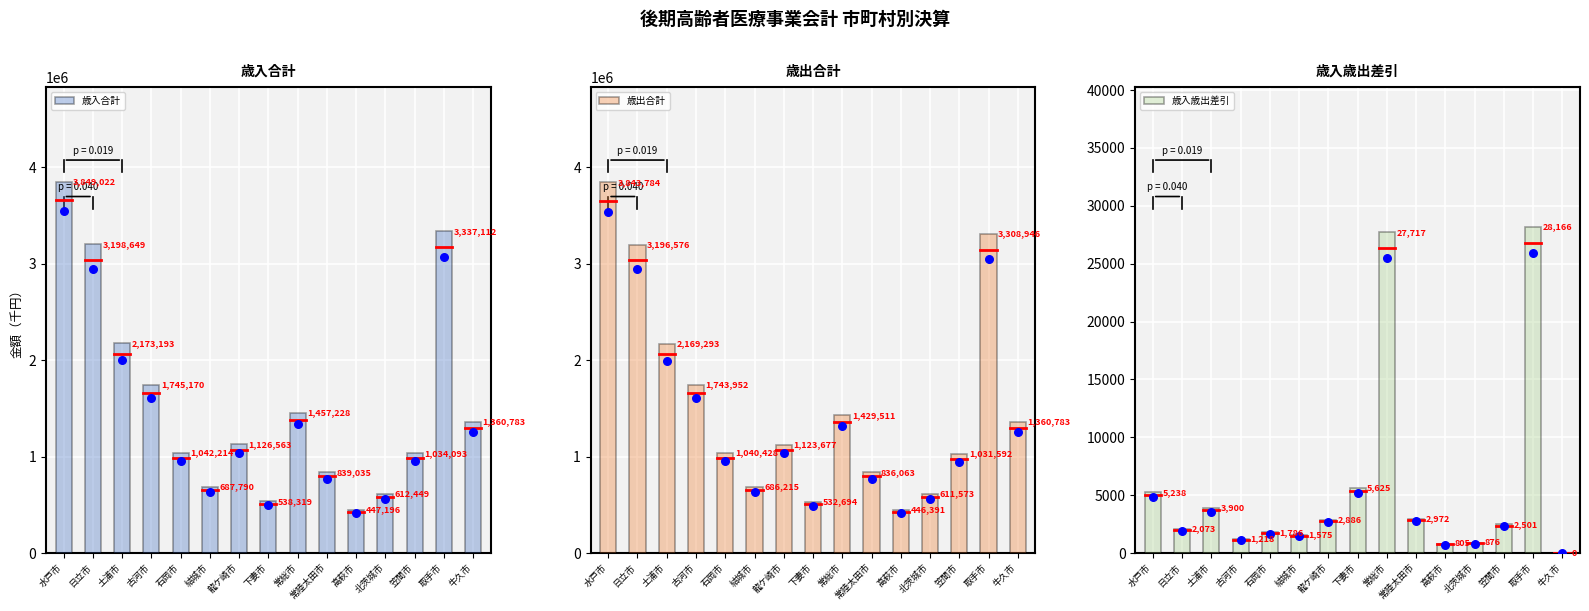

At how many categories does at least one series exceed 2557353?

3